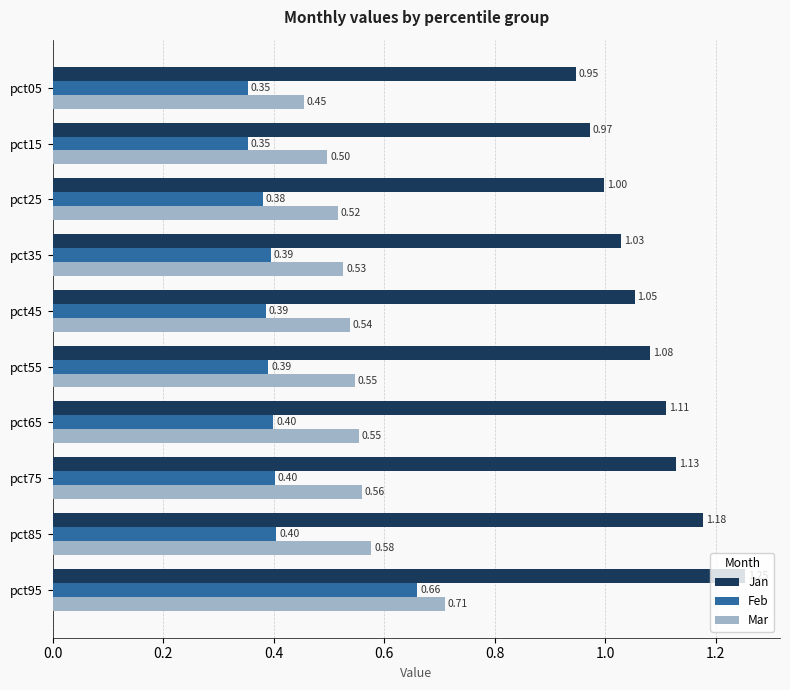

How many categories are shown in the chart?

10